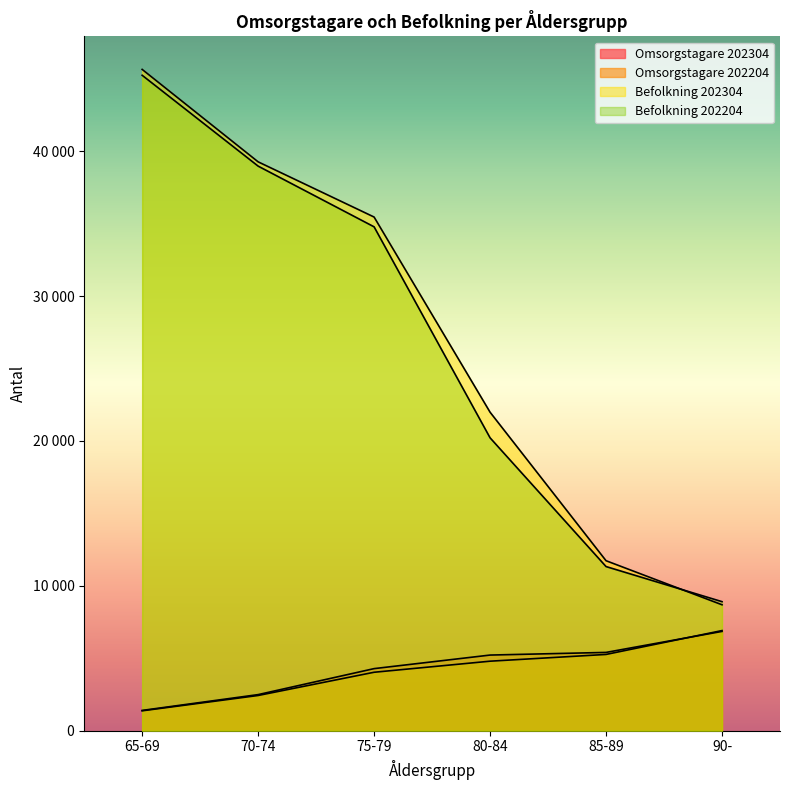

What is the label of the 3rd point from the right?

80-84